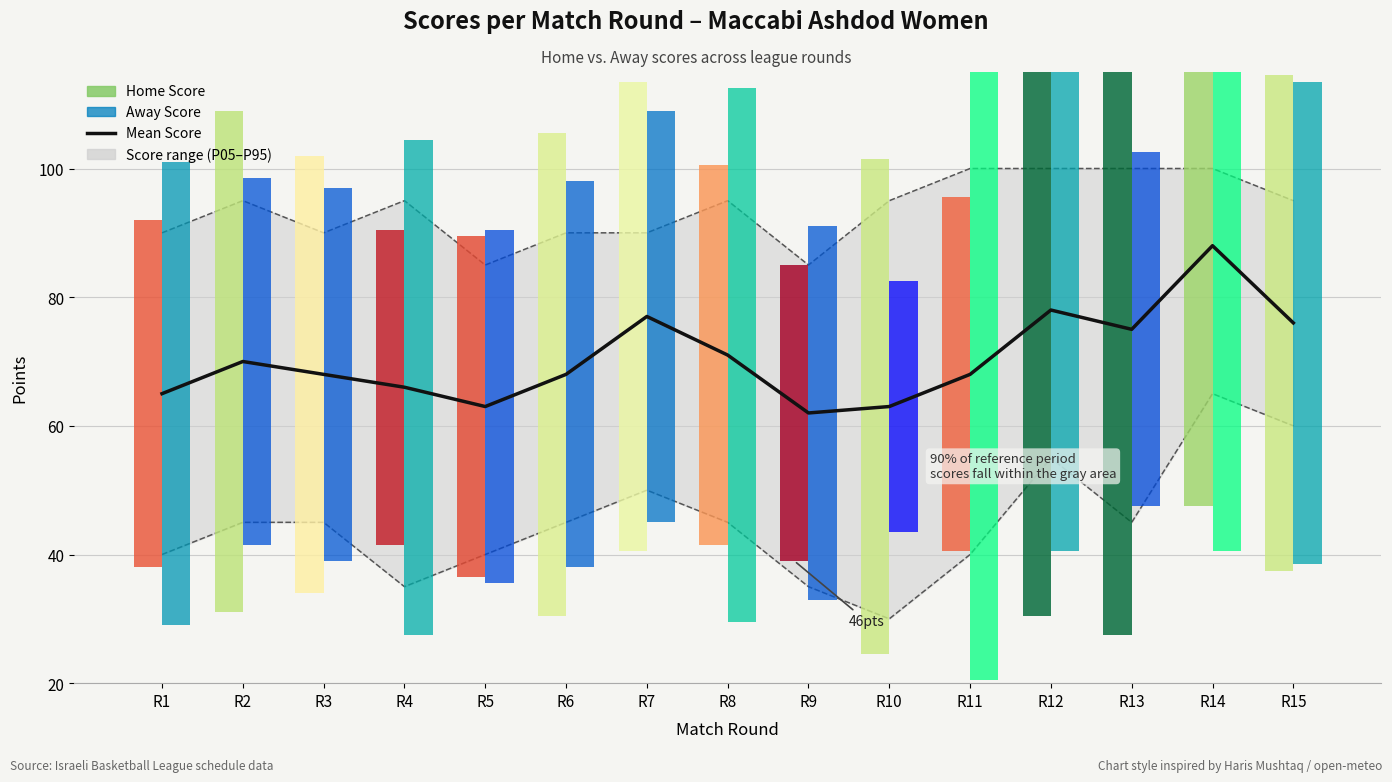

Reading right to left, what are all the values shown in this chart?

R15=76	R14=88	R13=75	R12=78	R11=68	R10=63	R9=62	R8=71	R7=77	R6=68	R5=63	R4=66	R3=68	R2=70	R1=65